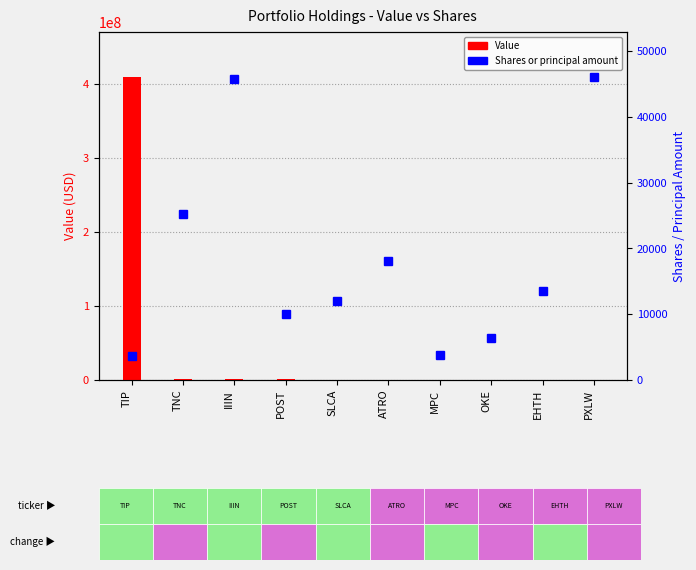

Rank the categories by Shares or principal amount value from highest to lowest.

PXLW, IIIN, TNC, ATRO, EHTH, SLCA, POST, OKE, MPC, TIP